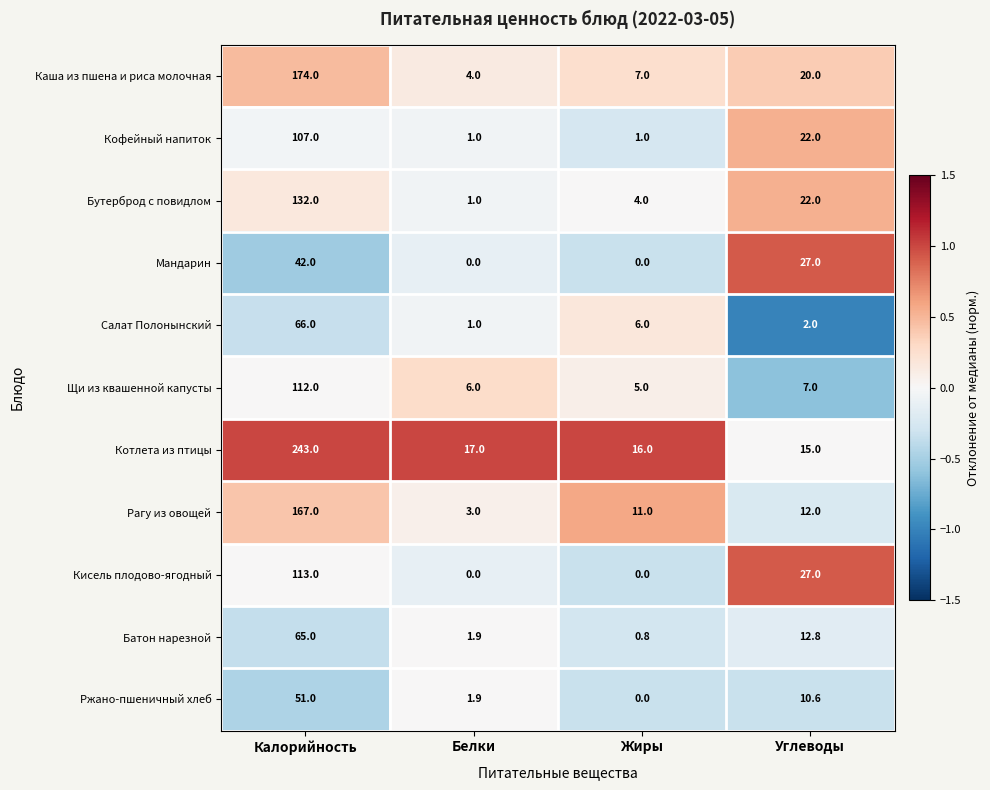

Is it true that Мандарин equals 12.8 at Жиры?

False